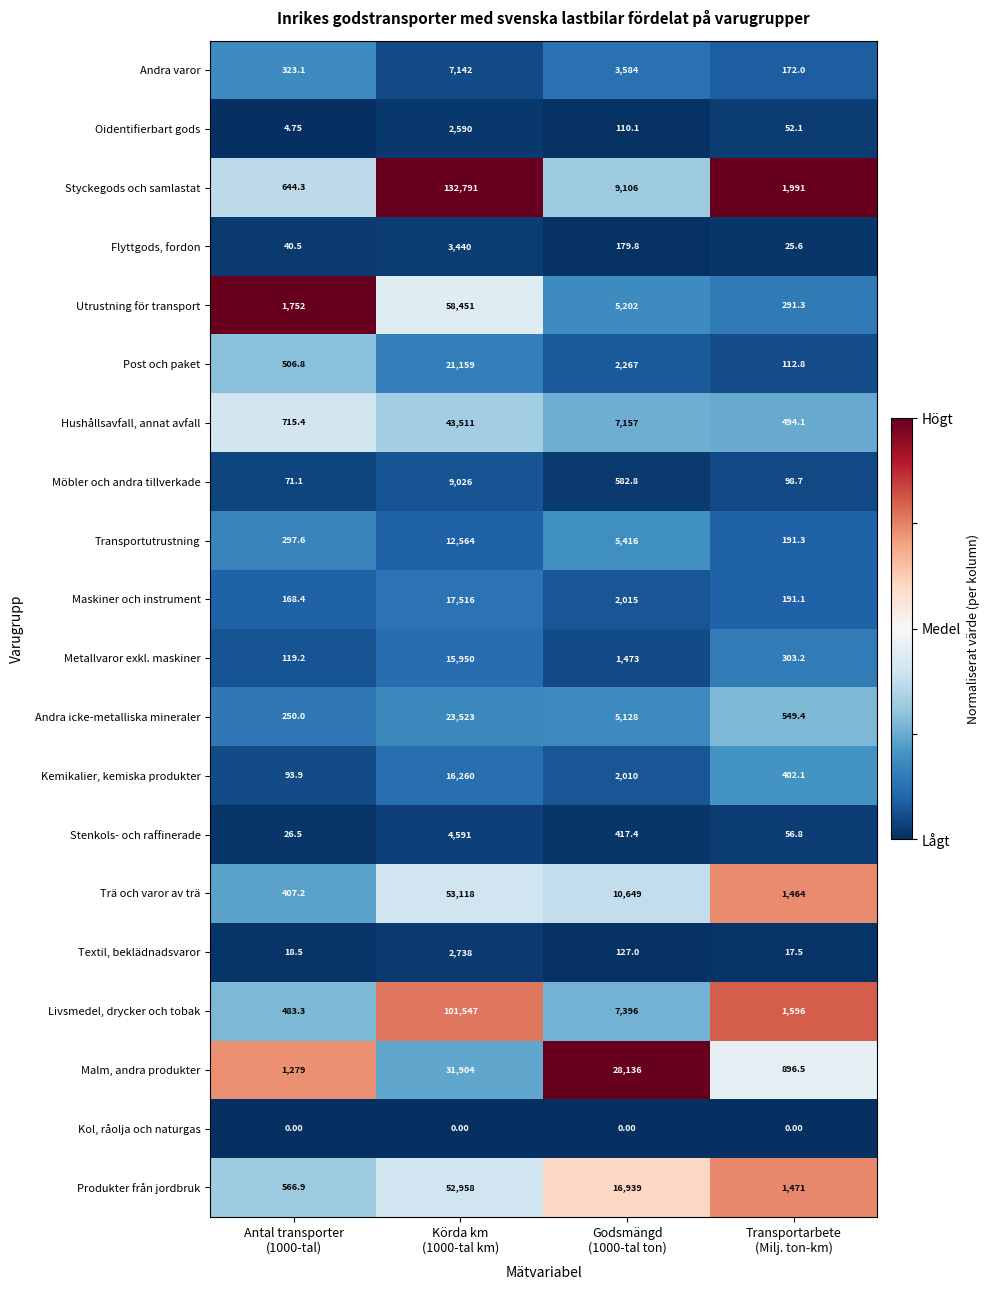

Which series has the widest spread of values?

Styckegods och samlastat